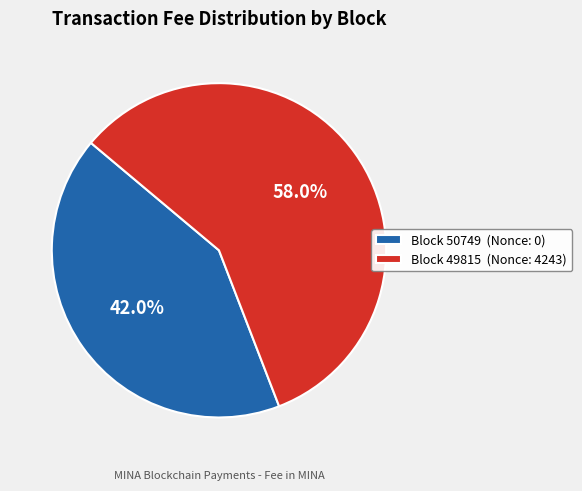

Rank the categories by value from lowest to highest.

Block 50749 (Nonce: 0), Block 49815 (Nonce: 4243)